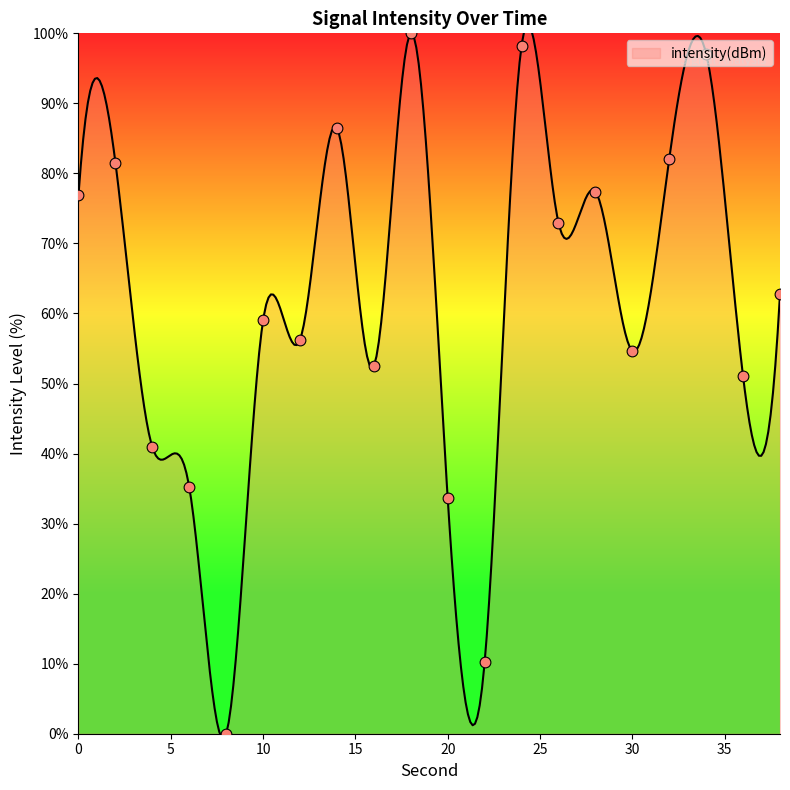

What is the ratio of the value at 16 to the value at 0?

0.7